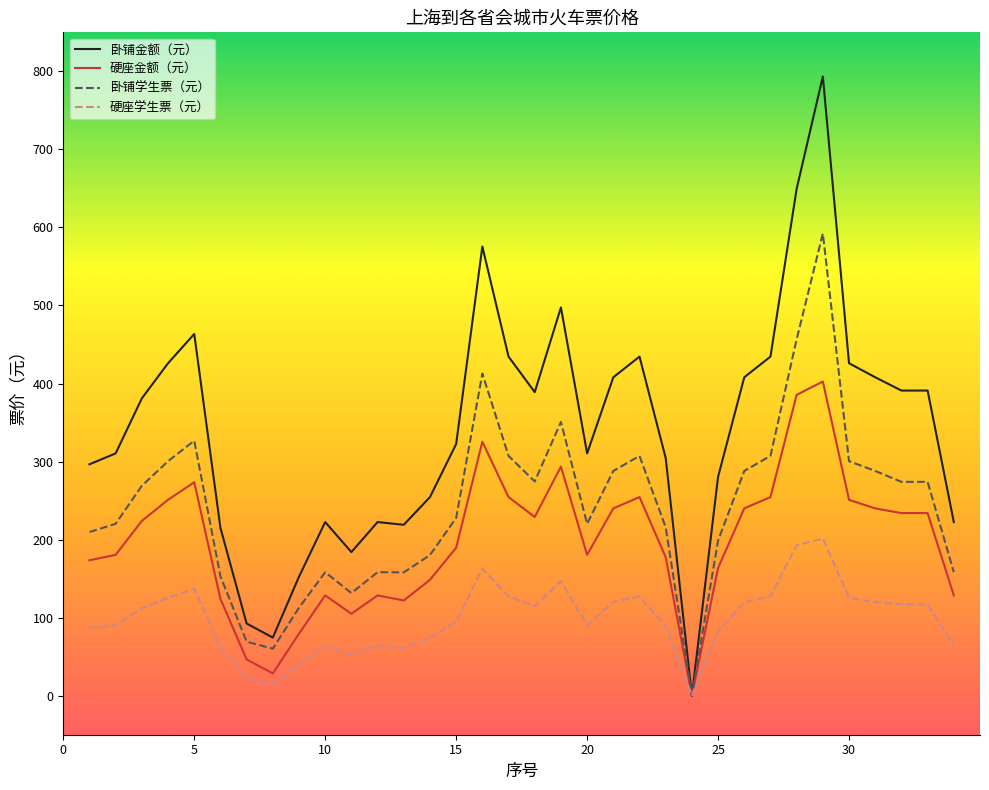

Which series has the largest total across all categories?

卧铺金额（元）